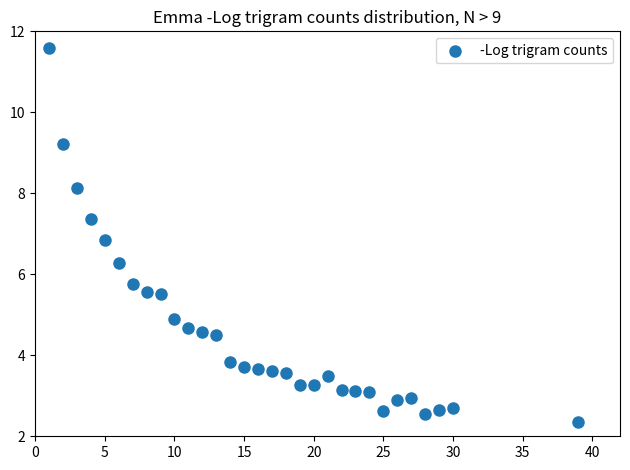

What is the range of Y values (max minus min)?

9.2